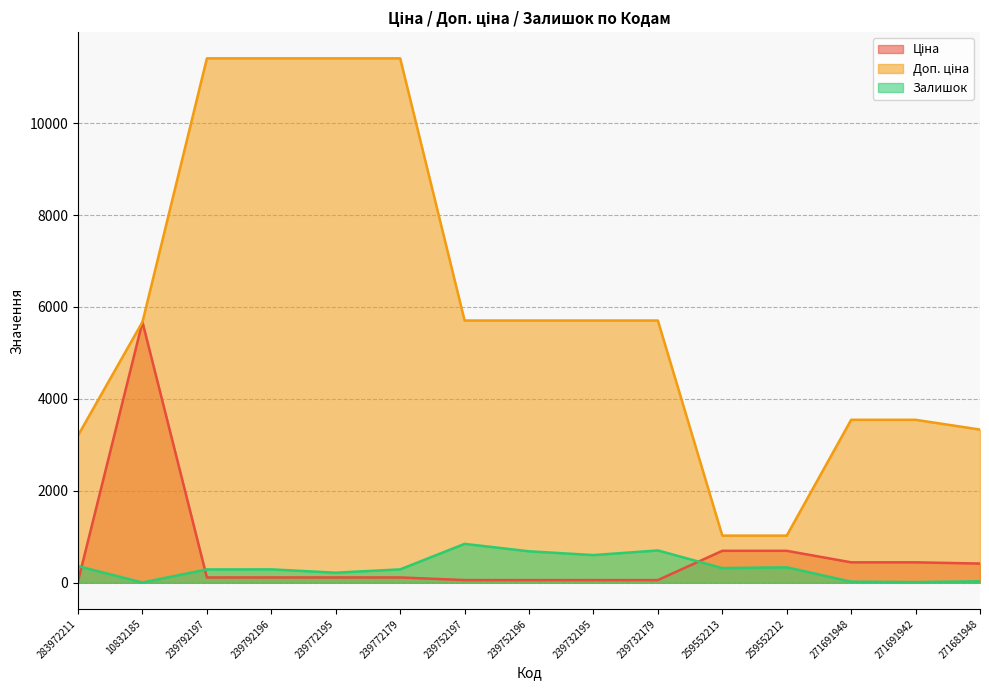

The Доп. ціна series shows 8387.9 at 239732179. True or false?

False